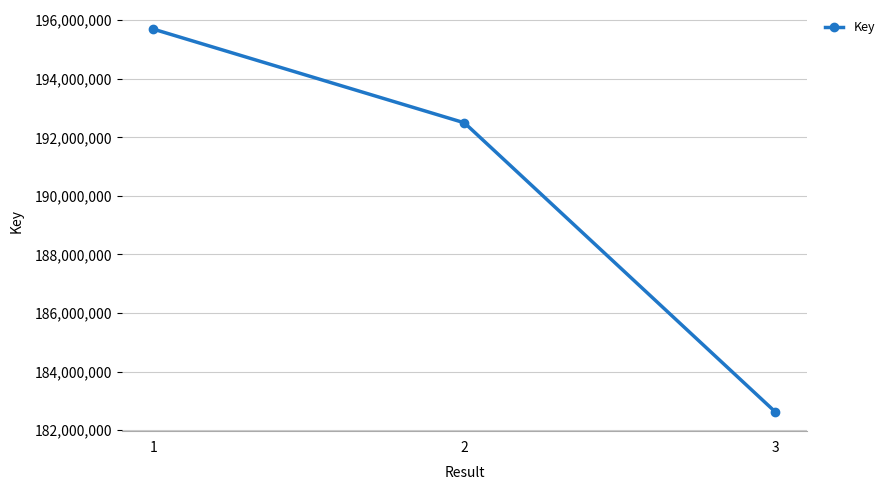

What is the difference between the maximum and second lowest values?

3199229